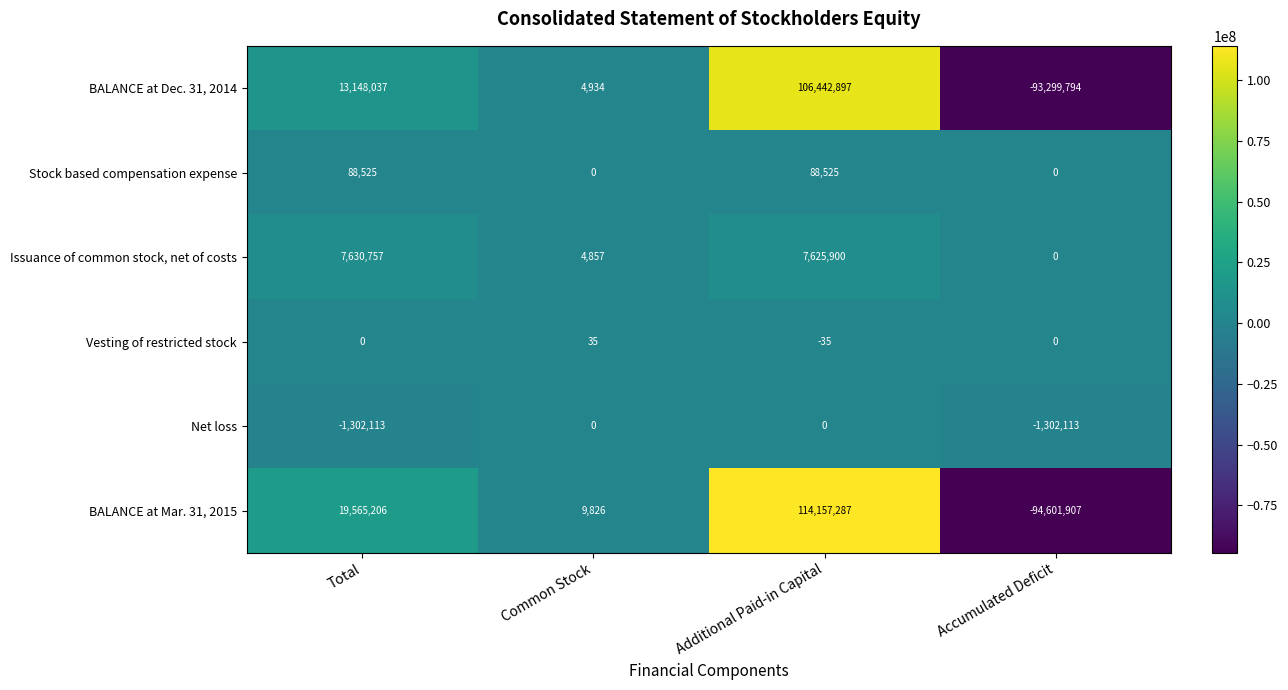

Reading right to left, transcribe all the data shown in this chart.

BALANCE at Dec. 31, 2014: -93299794	106442897	4934	13148037
Stock based compensation expense: 0	88525	0	88525
Issuance of common stock, net of costs: 0	7625900	4857	7630757
Vesting of restricted stock: 0	-35	35	0
Net loss: -1302113	0	0	-1302113
BALANCE at Mar. 31, 2015: -94601907	114157287	9826	19565206